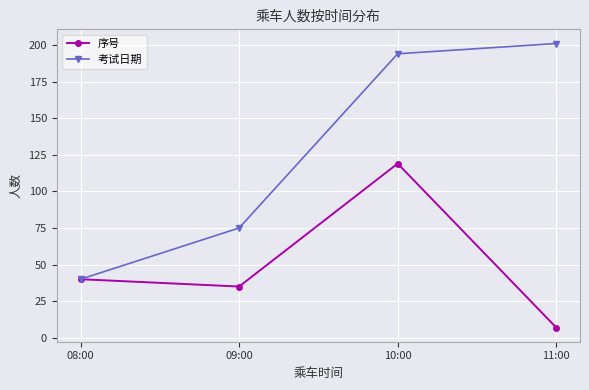

Does the chart have visible grid lines?

Yes